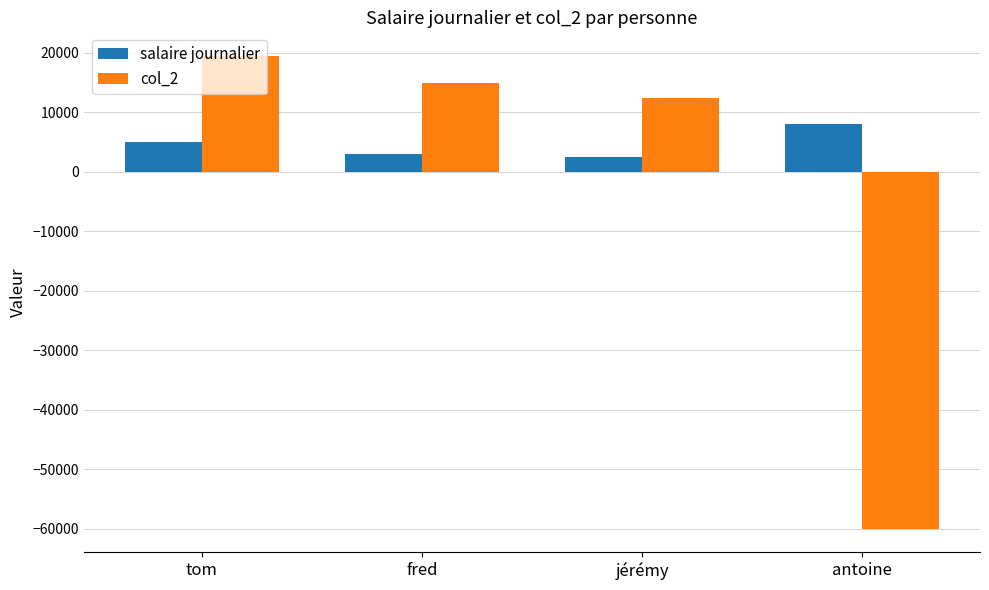

What is the difference between the maximum and minimum values in the salaire journalier series?

5500